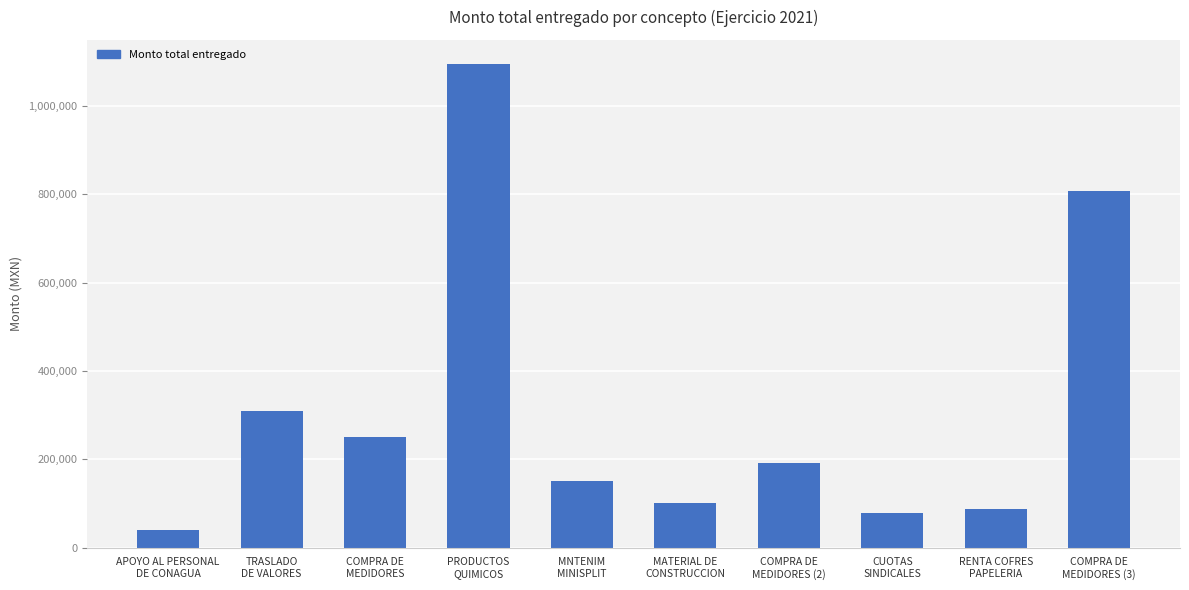

How many bars are there in total?

10